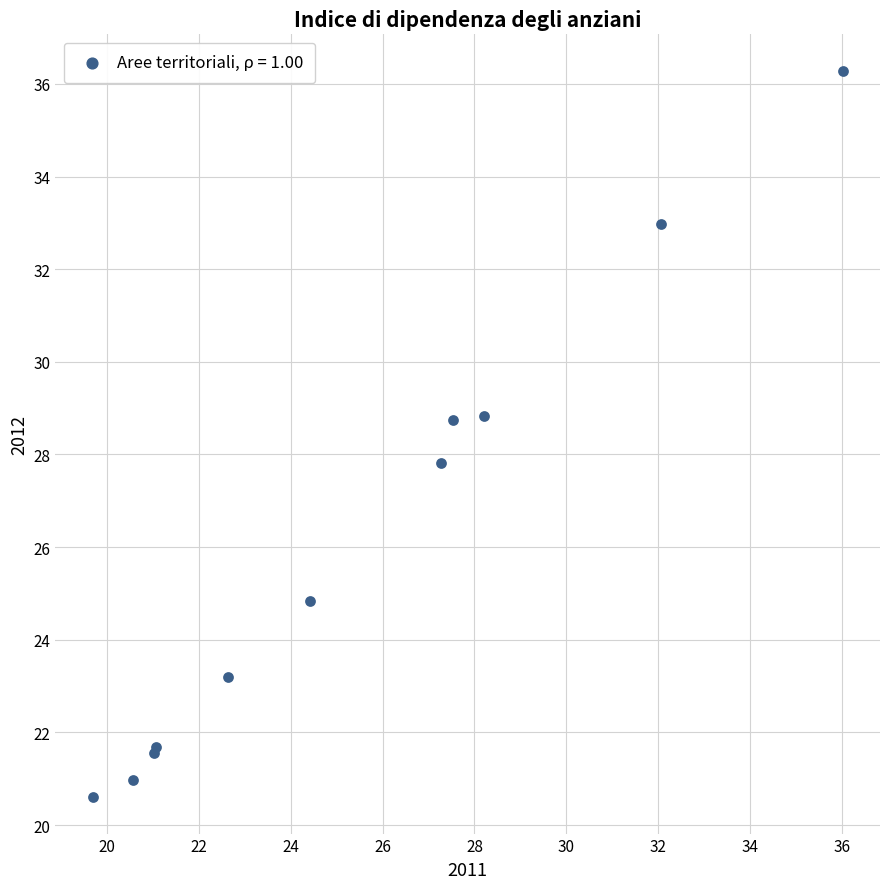

What Y value in the scatter plot is closest to 28?

27.8